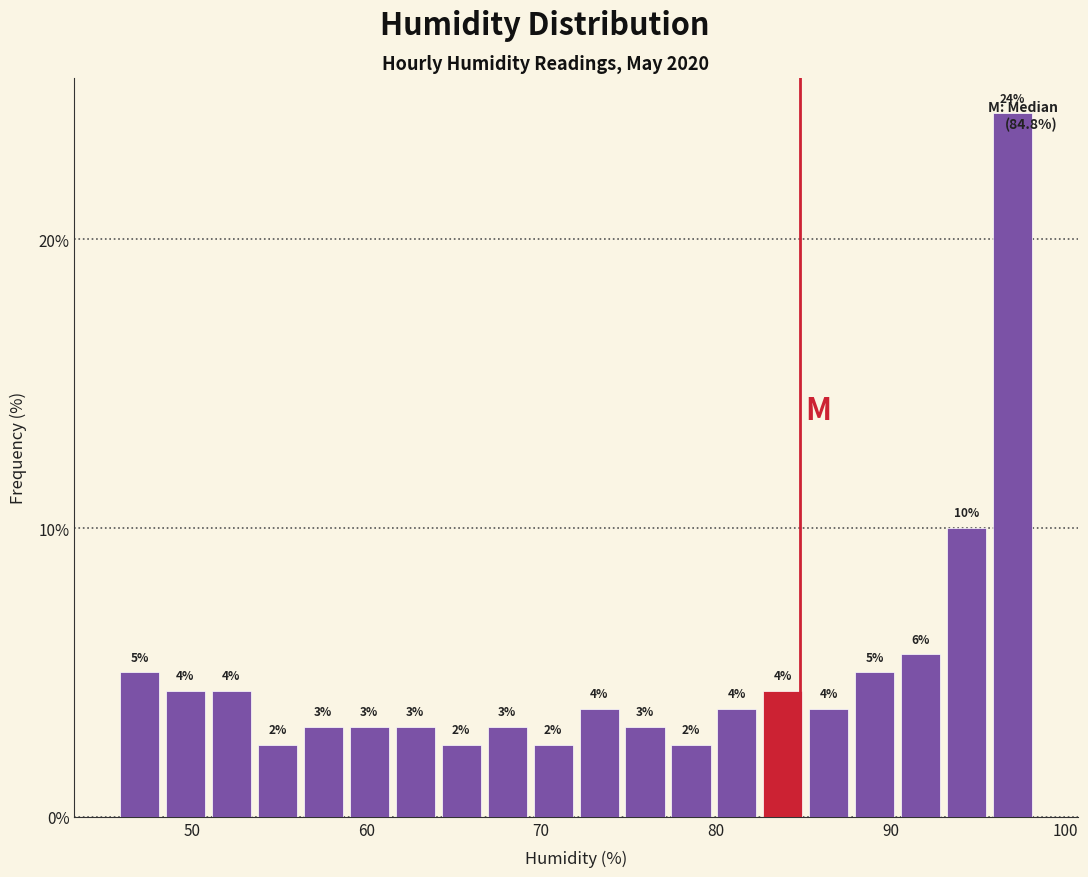

Read against the x-axis, roughly where is the centre of the tallest bar?

97